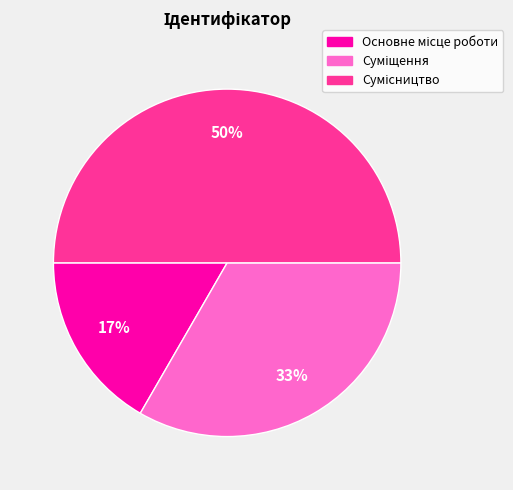

Count the number of slices in the pie.

3